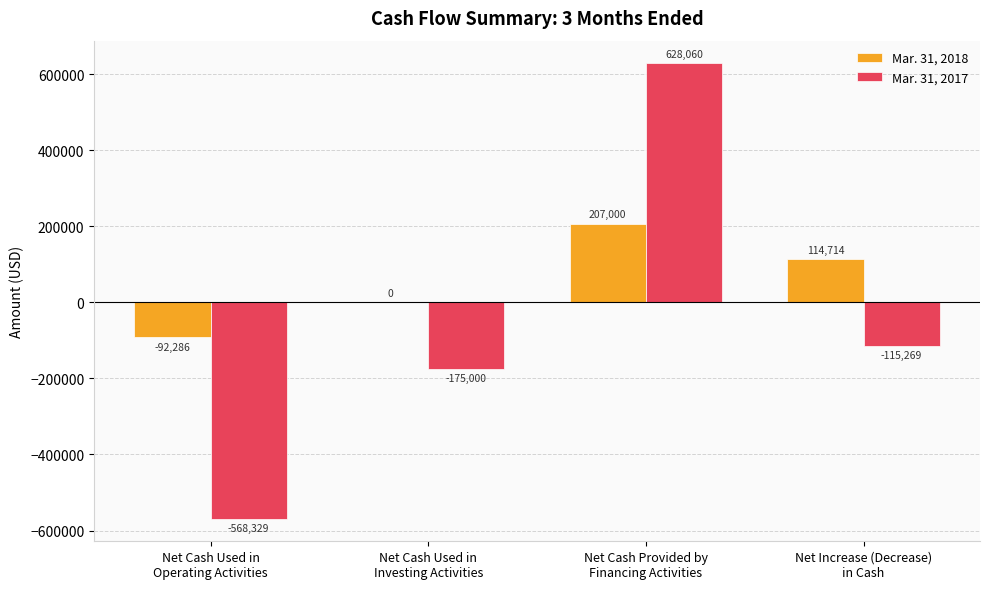

What is the greatest value displayed?

628060